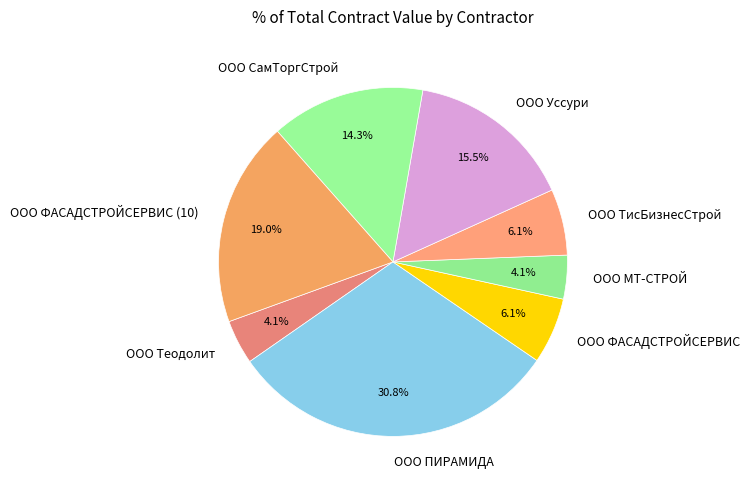

Does ООО МТ-СТРОЙ account for over 50% of the chart?

No